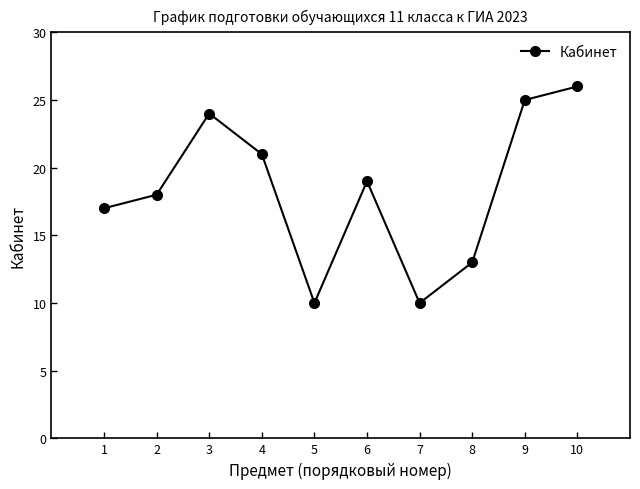

True or false: the data has more than 1 interior local peaks.

True